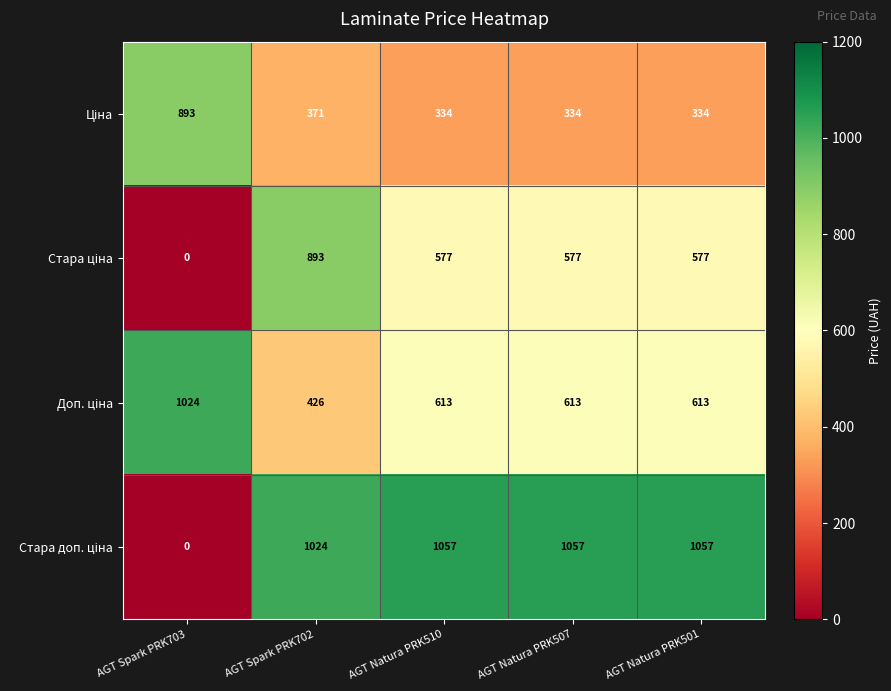

What is the difference between the highest and lowest values at AGT Natura PRK510?

723